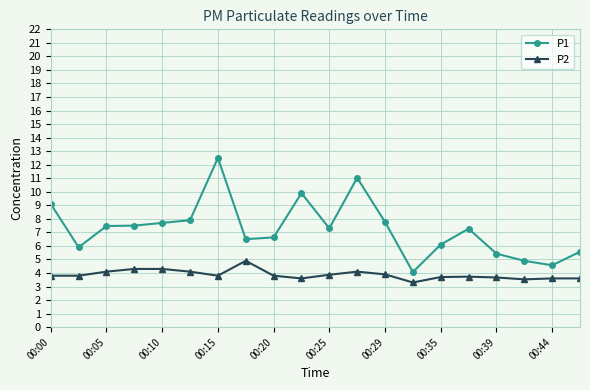

Does the chart display data point markers on the line(s)?

Yes